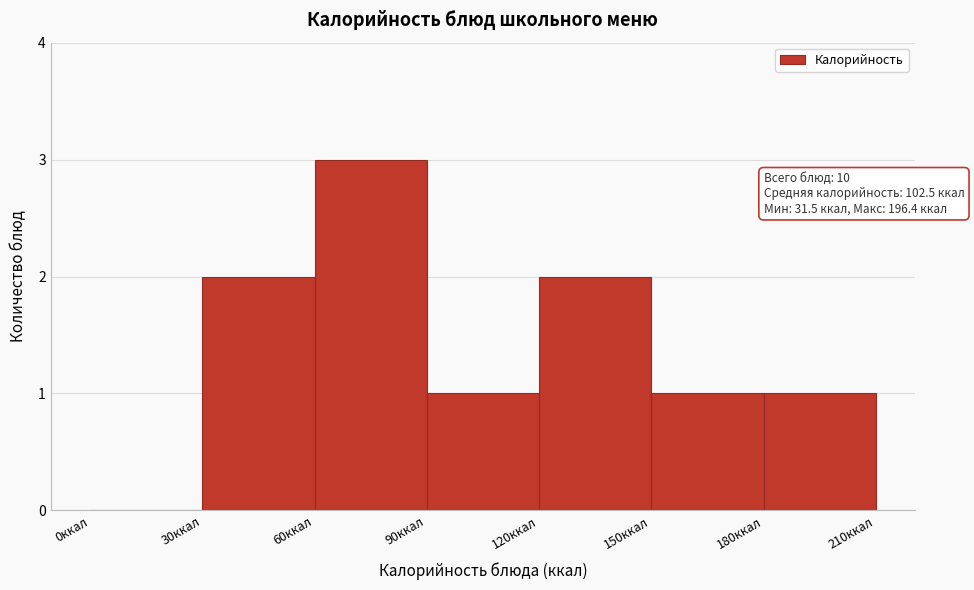

Over which range of the x-axis is the bar tallest?

60 to 90